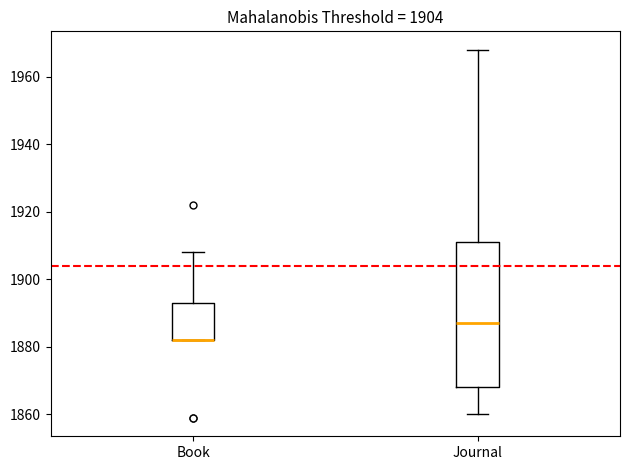

Which box is the tallest, from its lower edge to its upper edge?

Journal